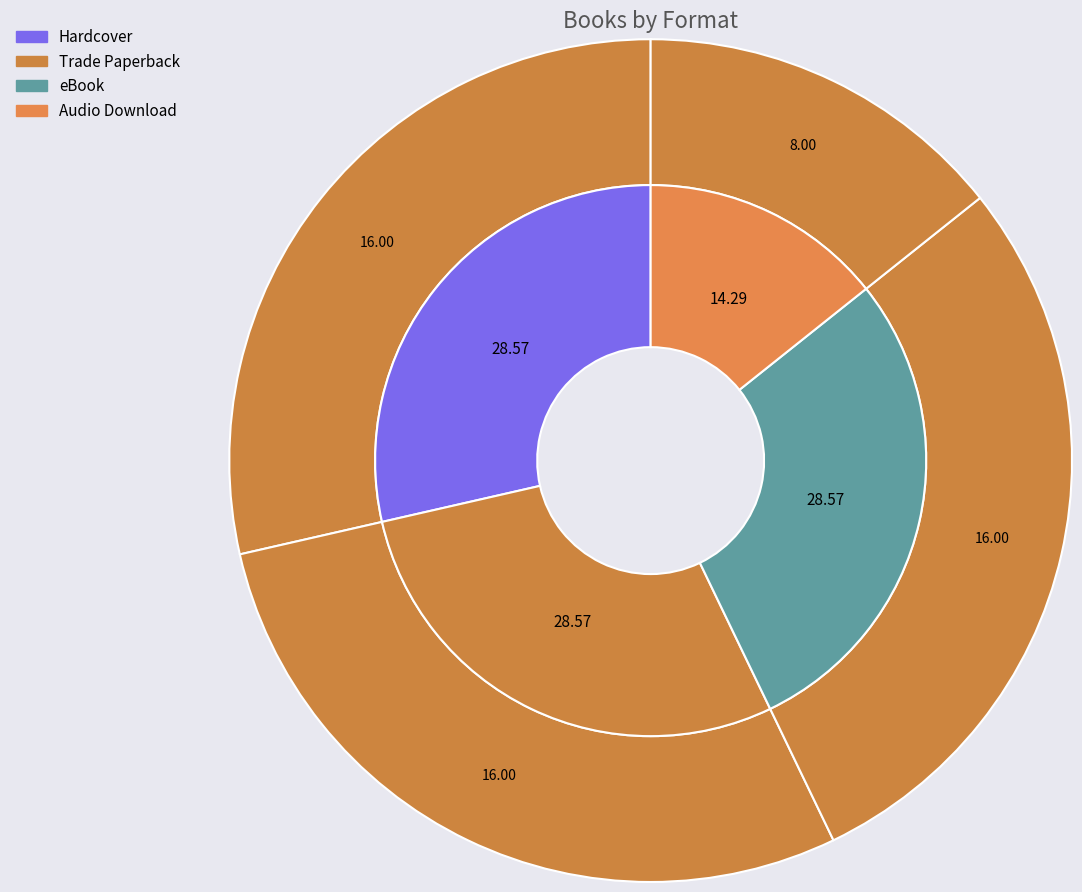

What is the ratio of the value at Trade Paperback to the value at eBook?

1.0